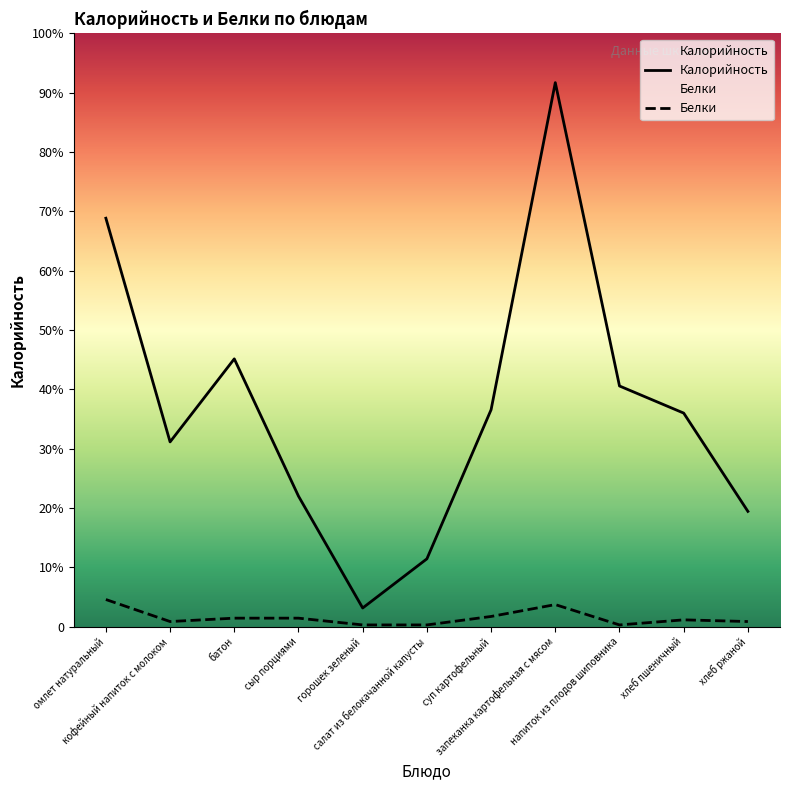

Where is the first local maximum for Калорийность?

батон